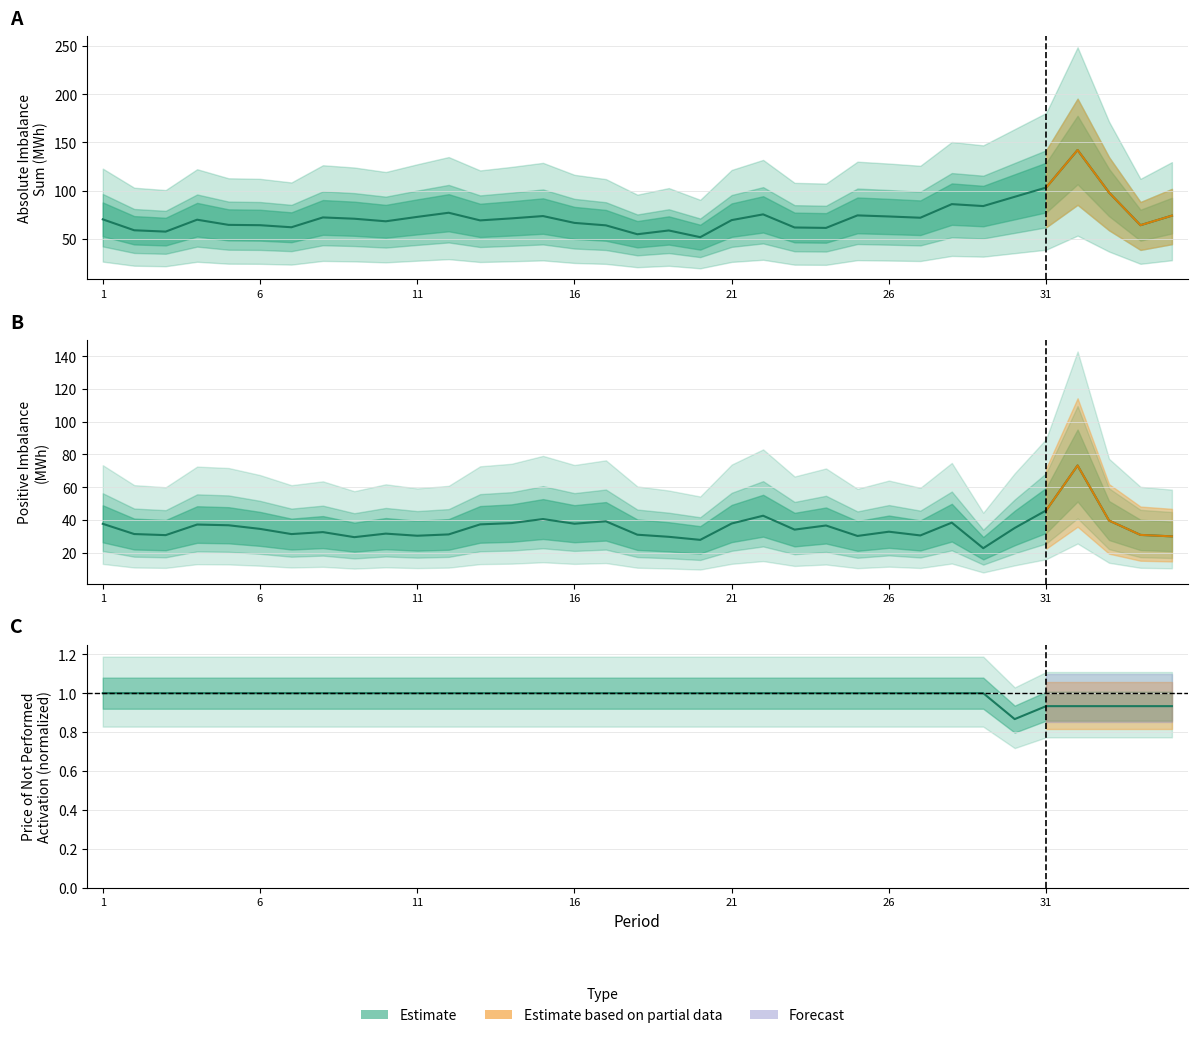

List the series in order of their overall mean, lowest first.

Price of not performed activation (CZK/MWh), Positive imbalance (MWh), Absolute imbalance sum (MWh)